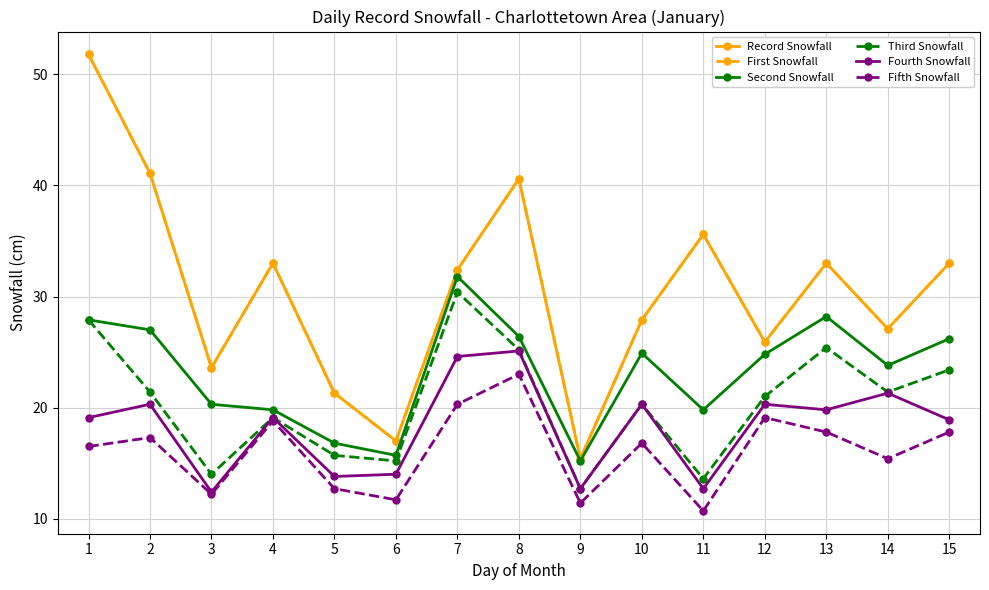

Does the chart have visible grid lines?

Yes